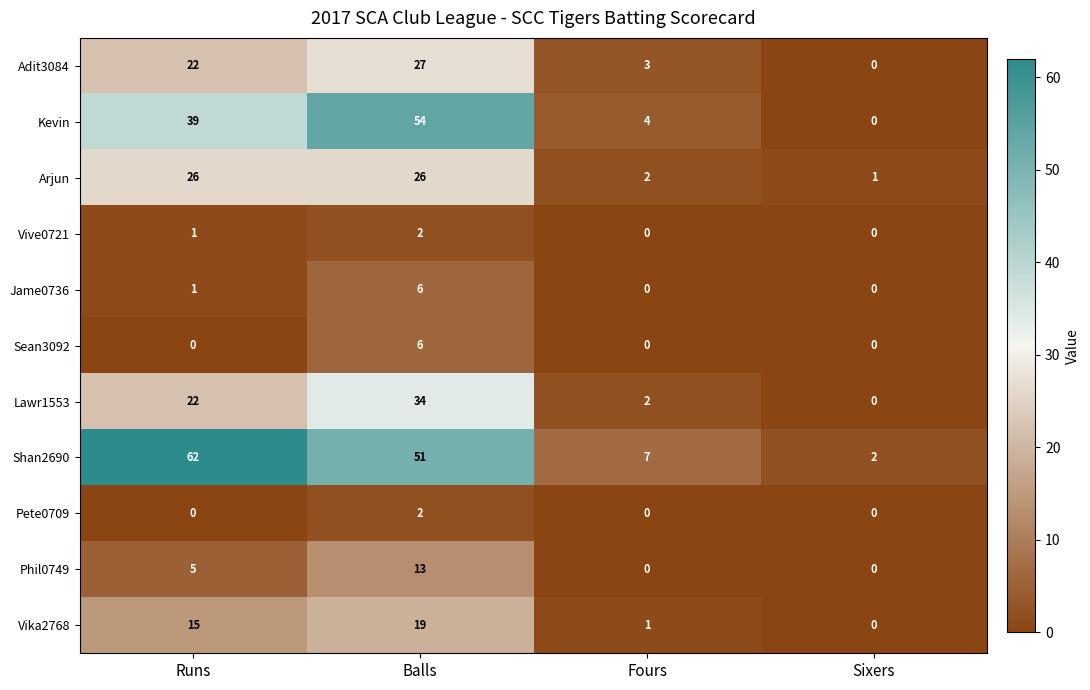

How many Sean3092 values are between 0 and 6?

4